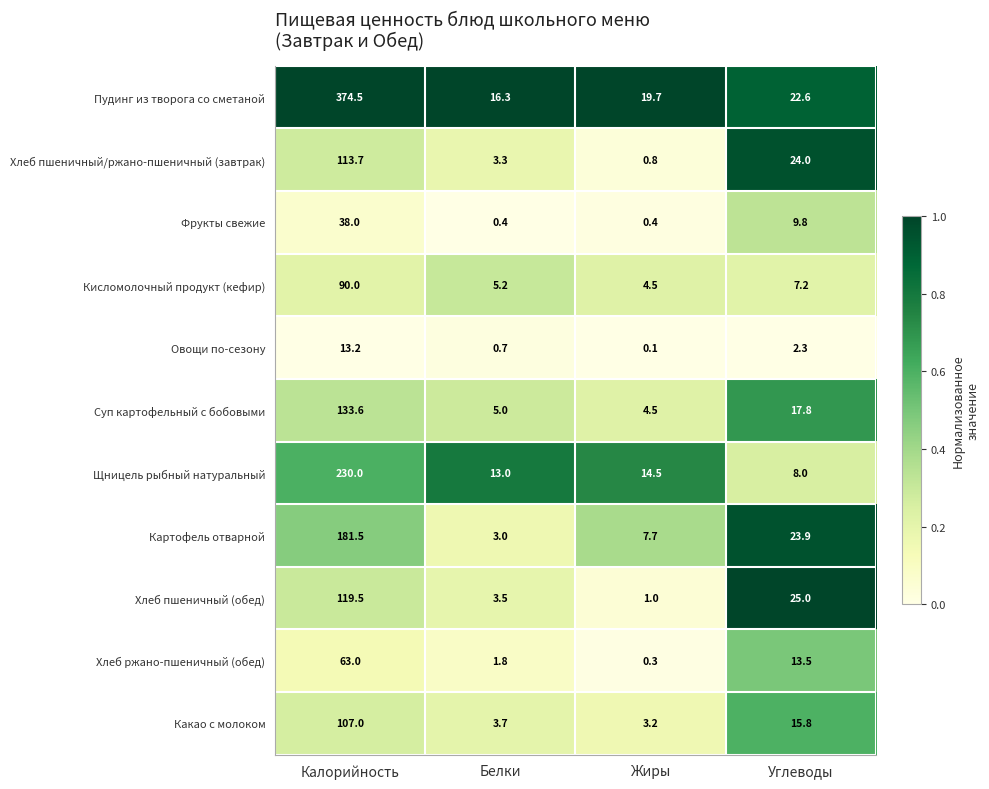

Which series changed the most between Калорийность and Углеводы?

Пудинг из творога со сметаной